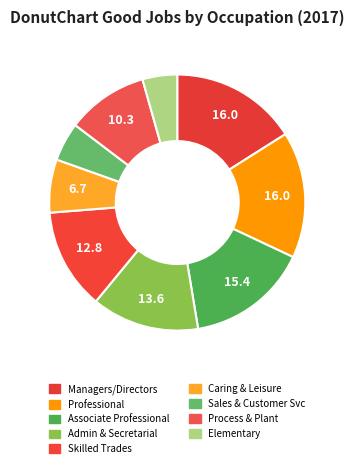

How many slices are in this pie chart?

9